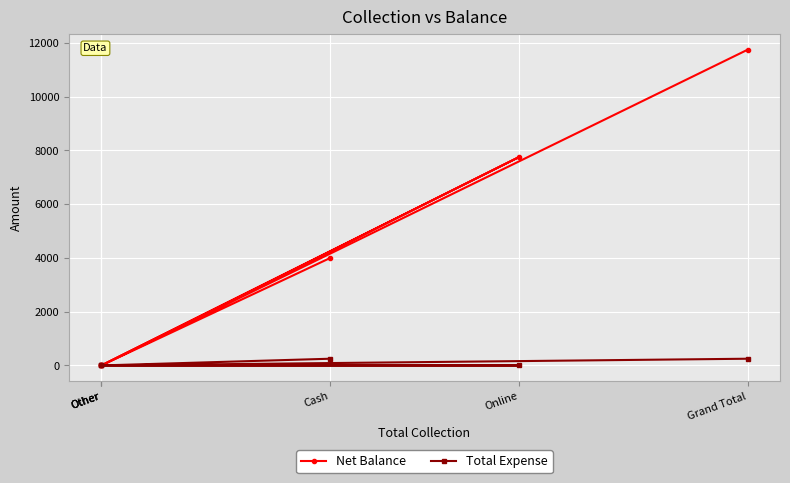

Is it true that Net Balance equals 3822 at Grand Total?

False